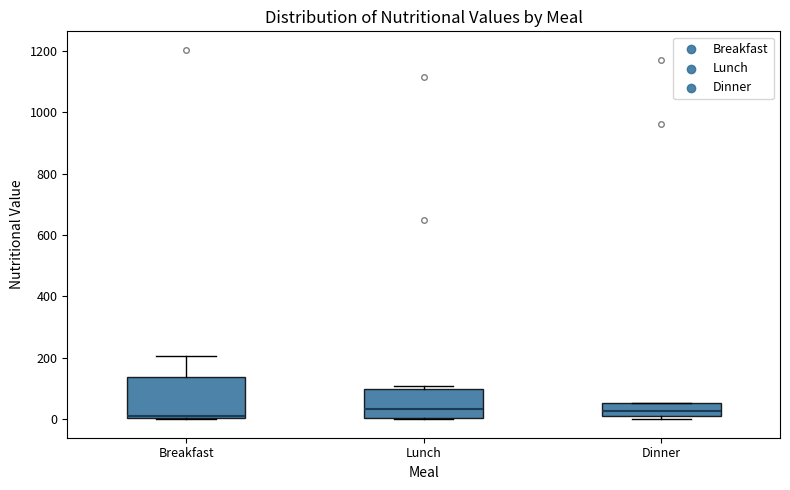

Reading left to right, read every box against the y-axis: the position of its median line, the range the box covers, and the ends of its whiskers. The values are not printed on the chart, so give them approximately, as read against the axis.

Breakfast: median 20, box 0 to 140, whiskers 0 to 200
Lunch: median 40, box 0 to 100, whiskers 0 to 100 (just above the box's upper edge)
Dinner: median 20 (just above the box's lower edge), box 20 to 60, whiskers 0 to 60